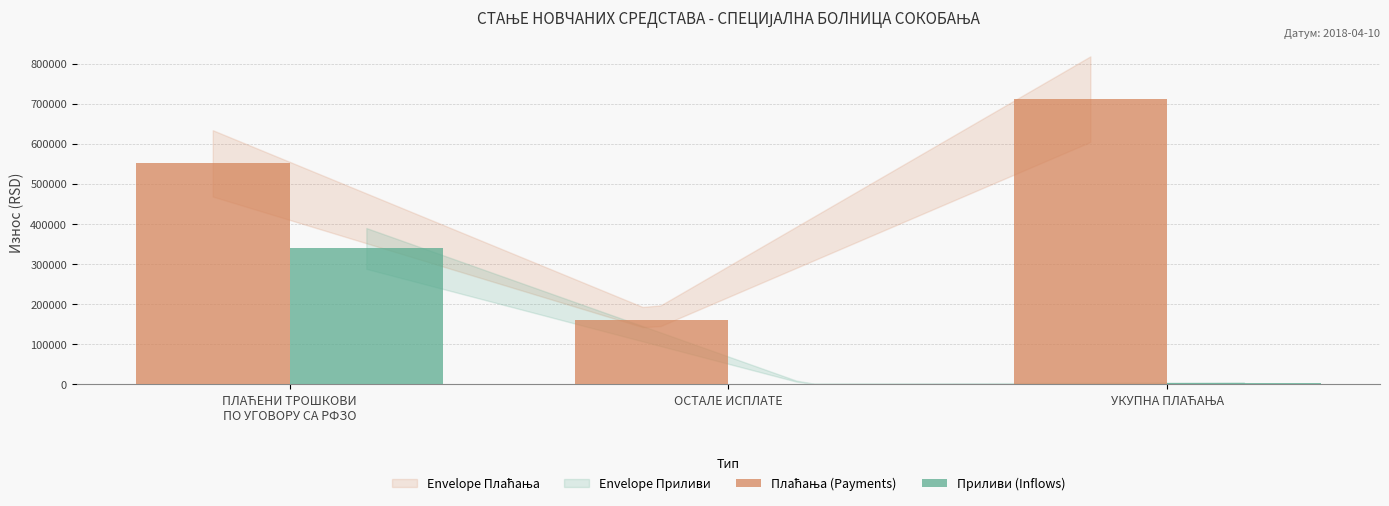

What is the maximum value shown in the chart?

711309.2